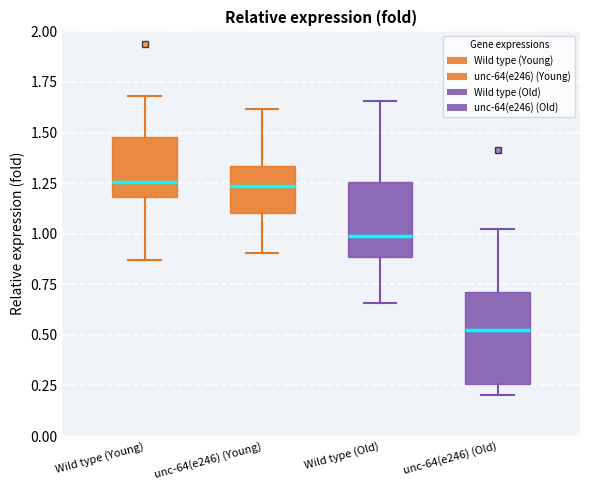

Reading left to right, transcribe this box plot: for each box, give where its median line is, the range the box spans, and where its two whiskers end, as read against the y-axis. The values are not printed on the chart, so give them approximately, as read against the axis.

Wild type (Young): median 1.25, box 1.20 to 1.50, whiskers 0.85 to 1.70
unc-64(e246) (Young): median 1.25, box 1.10 to 1.35, whiskers 0.90 to 1.60
Wild type (Old): median 1.00, box 0.90 to 1.25, whiskers 0.65 to 1.65
unc-64(e246) (Old): median 0.55, box 0.25 to 0.70, whiskers 0.20 to 1.00